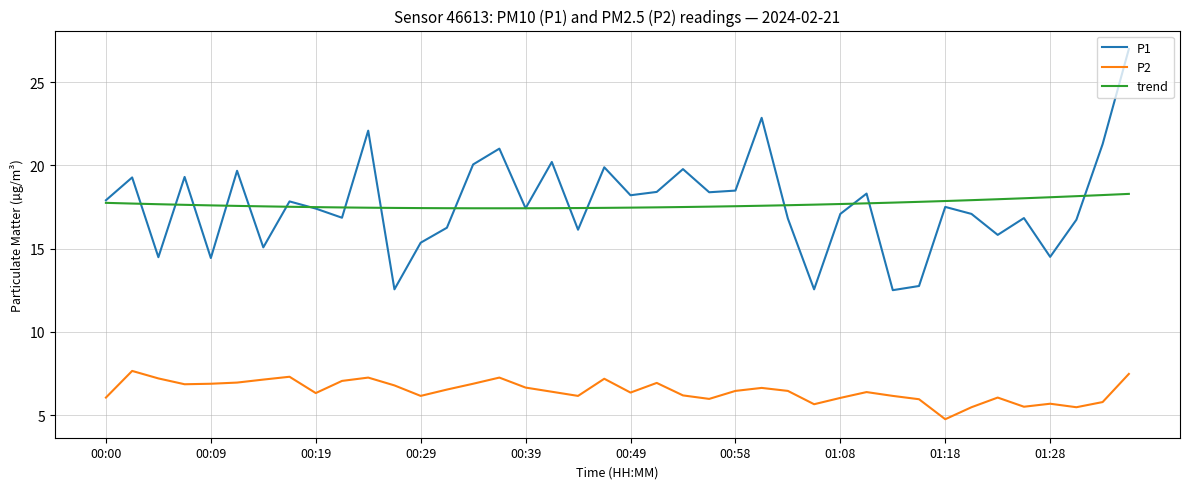

What is the lowest value of the trend series?

17.4